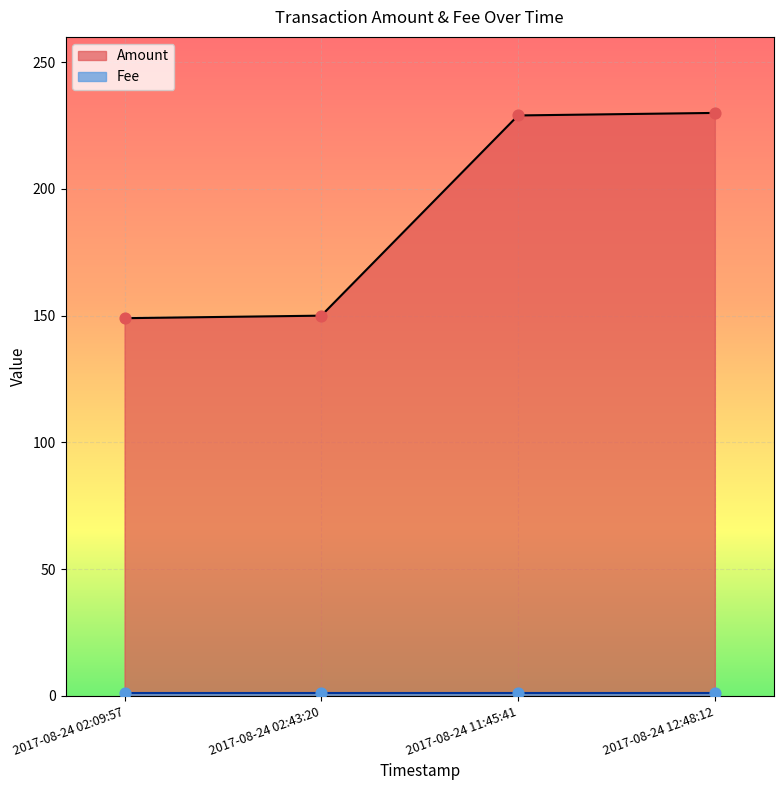

Between 2017-08-24 12:48:12 and 2017-08-24 11:45:41, which is larger?

2017-08-24 12:48:12